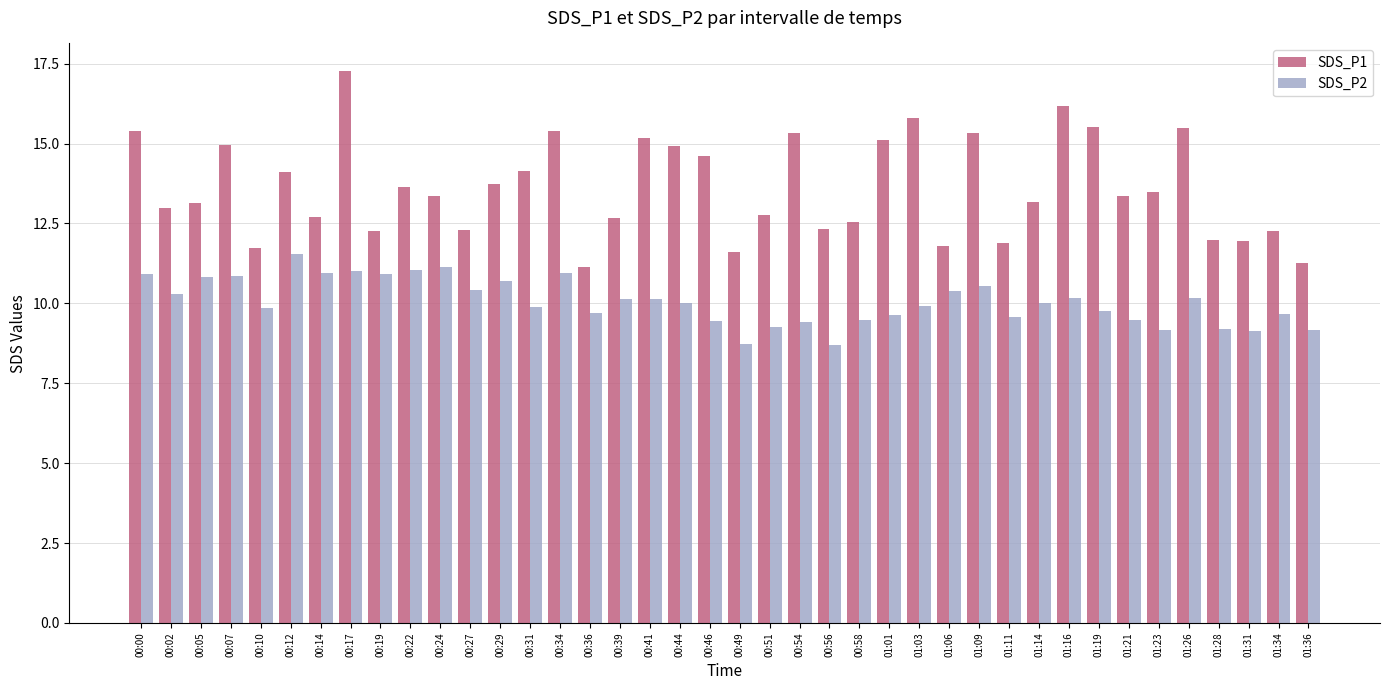

At which category is the sum across all series the highest?

00:17